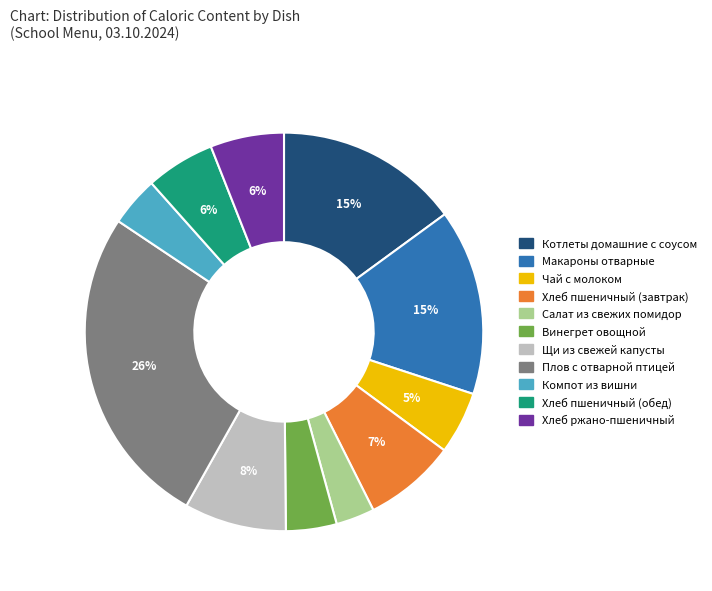

Between Котлеты домашние с соусом and Щи из свежей капусты, which is larger?

Котлеты домашние с соусом